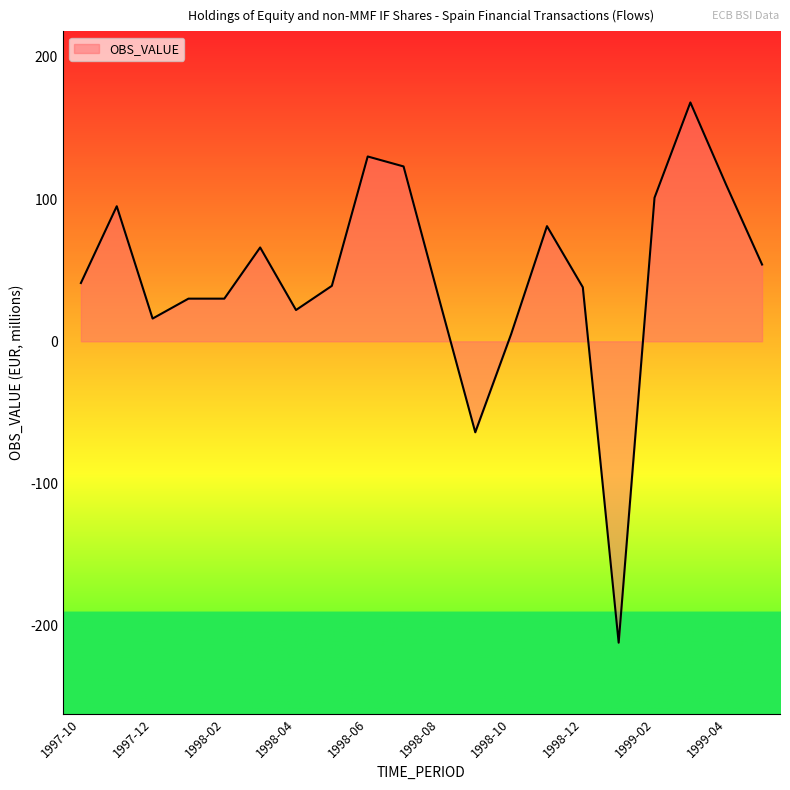

What is the maximum value shown in the chart?

168